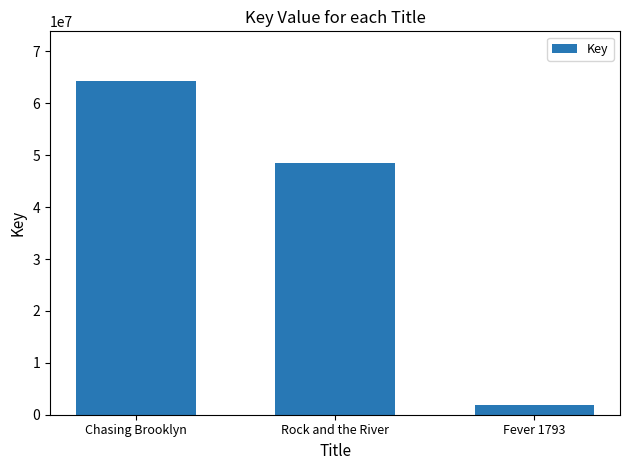

At which label is the value closest to 33017565?

Rock and the River